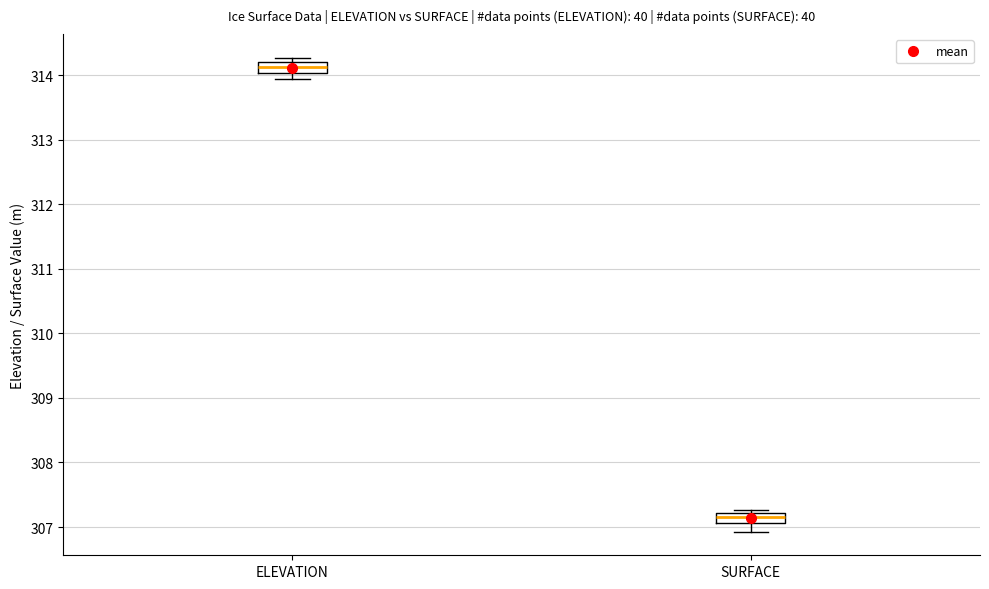

Reading left to right, read every box against the y-axis: the position of its median line, the range the box covers, and the ends of its whiskers. The values are not printed on the chart, so give them approximately, as read against the axis.

ELEVATION: median 314.1, box 314.0 to 314.2, whiskers 313.9 to 314.3
SURFACE: median 307.2 (inside the box), box 307.1 to 307.2, whiskers 306.9 to 307.3